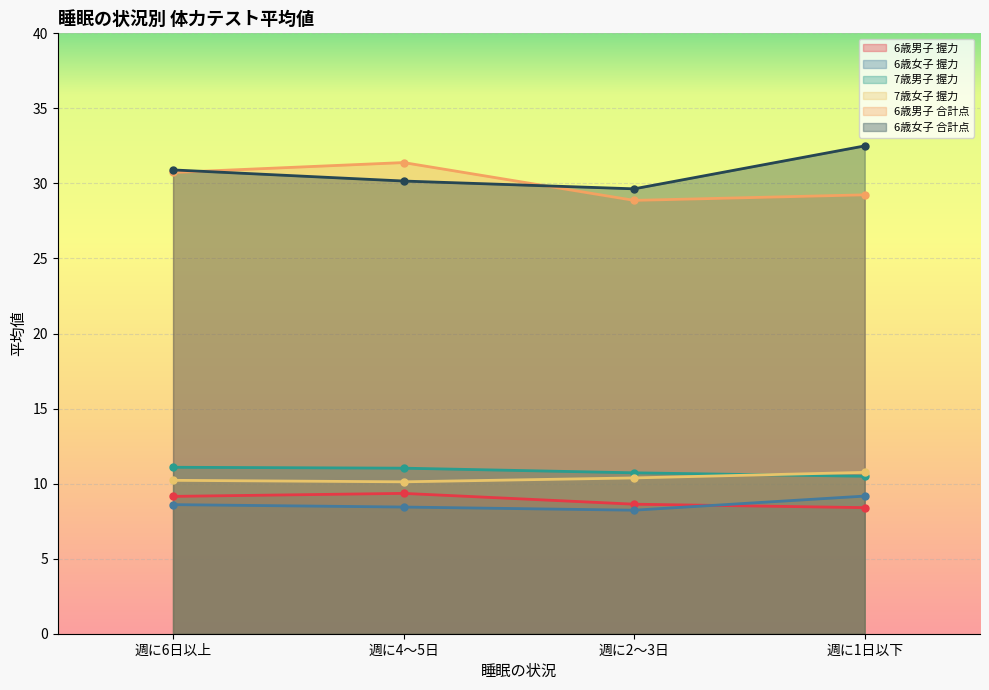

Reading right to left, extract all data points from this chart.

6歳男子 握力: 週に1日以下=8.4	週に2～3日=8.6	週に4～5日=9.3	週に6日以上=9.2
6歳女子 握力: 週に1日以下=9.2	週に2～3日=8.2	週に4～5日=8.4	週に6日以上=8.6
7歳男子 握力: 週に1日以下=10.5	週に2～3日=10.7	週に4～5日=11.0	週に6日以上=11.1
7歳女子 握力: 週に1日以下=10.8	週に2～3日=10.4	週に4～5日=10.1	週に6日以上=10.2
6歳男子 合計点: 週に1日以下=29.2	週に2～3日=28.9	週に4～5日=31.4	週に6日以上=30.7
6歳女子 合計点: 週に1日以下=32.5	週に2～3日=29.6	週に4～5日=30.2	週に6日以上=30.9